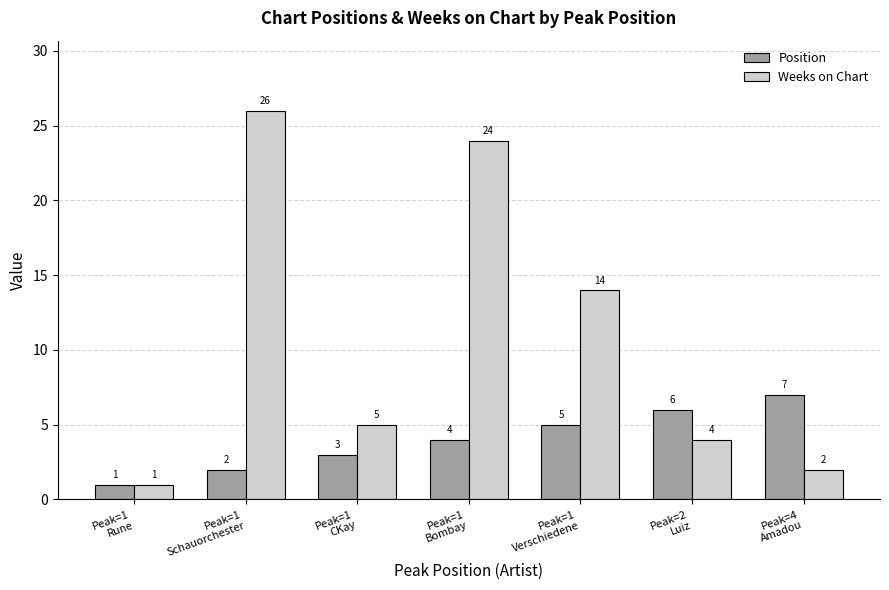

Which series has the widest spread of values?

Weeks on Chart